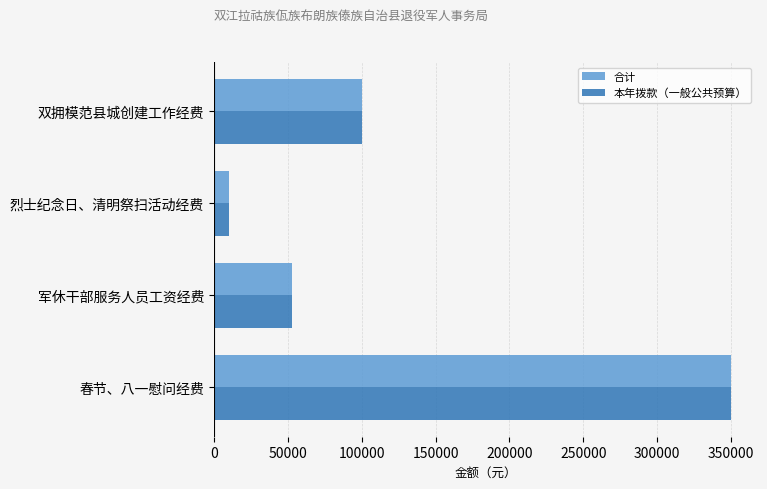

What is the difference between the maximum and minimum values in the 本年拨款（一般公共预算） series?

340000